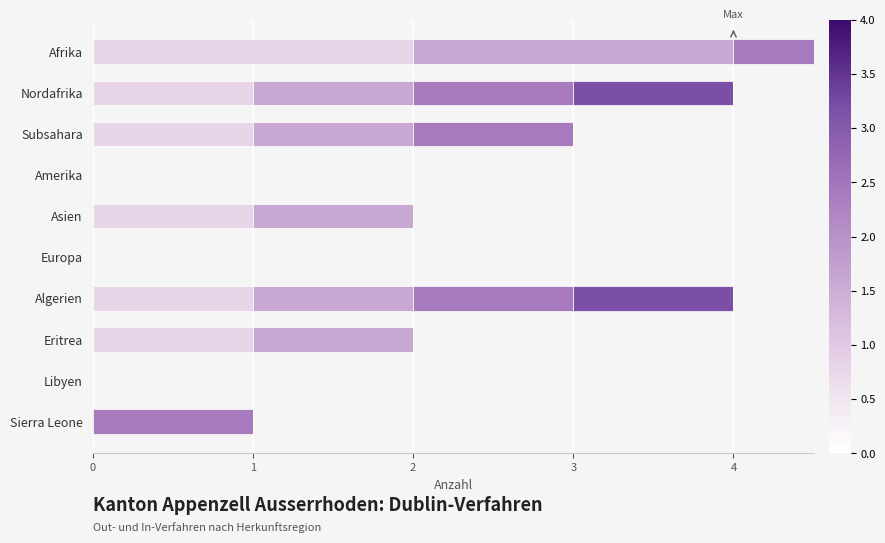

Which series has the largest total across all categories?

In-Verfahren